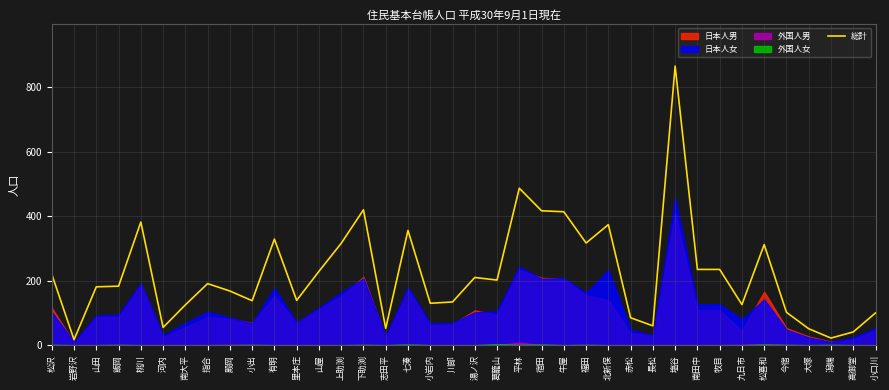

What is the average value?

222